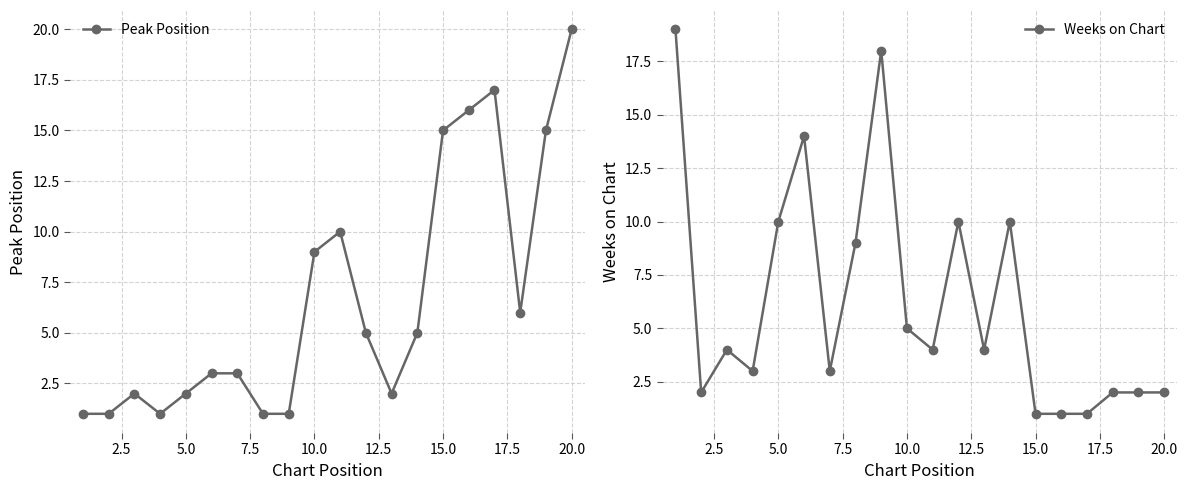

What are all the series names shown in the legend?

Peak Position, Weeks on Chart